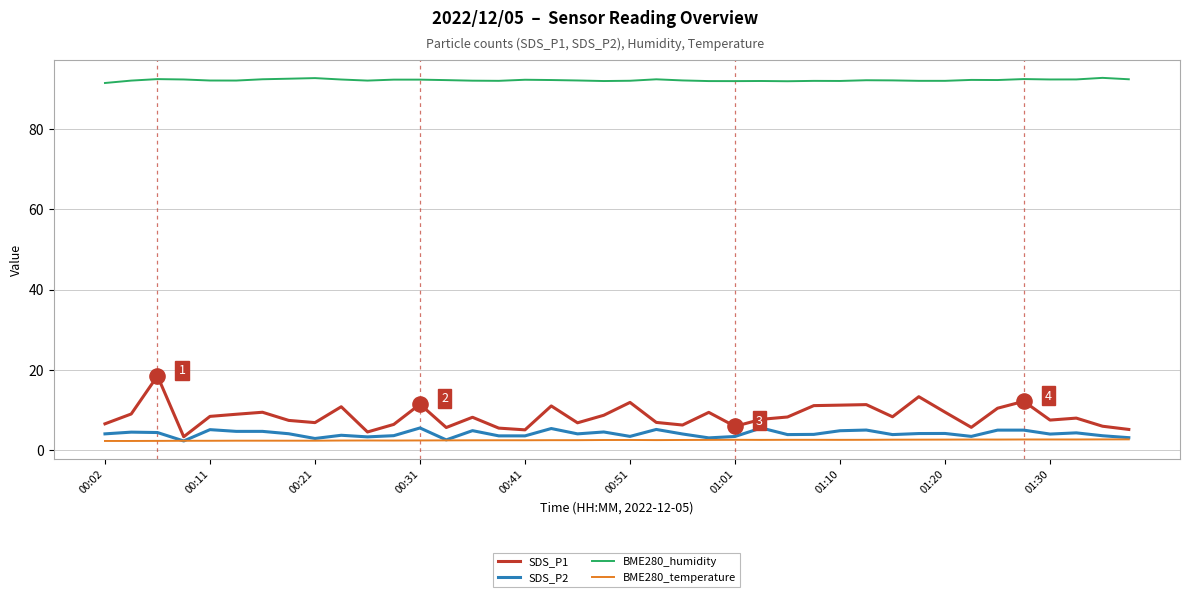

Which series has the largest total across all categories?

BME280_humidity